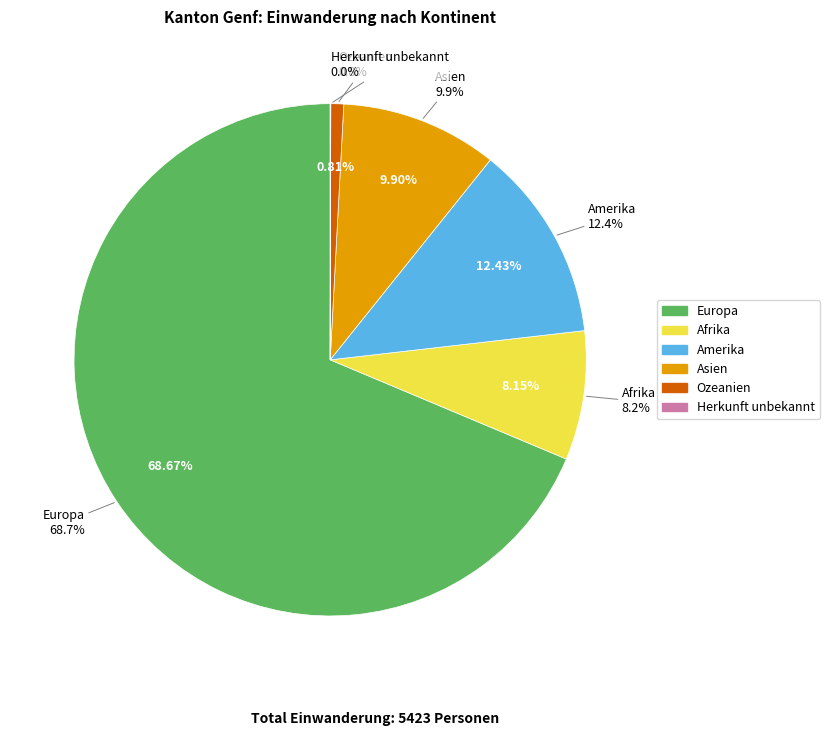

Which slice is the largest?

Europa